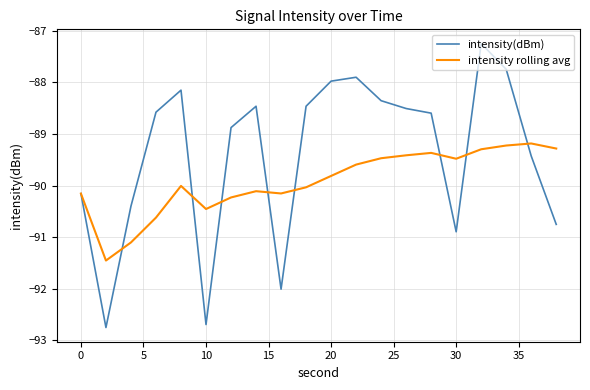

What is the difference between the maximum and minimum values in the intensity rolling avg series?

2.3